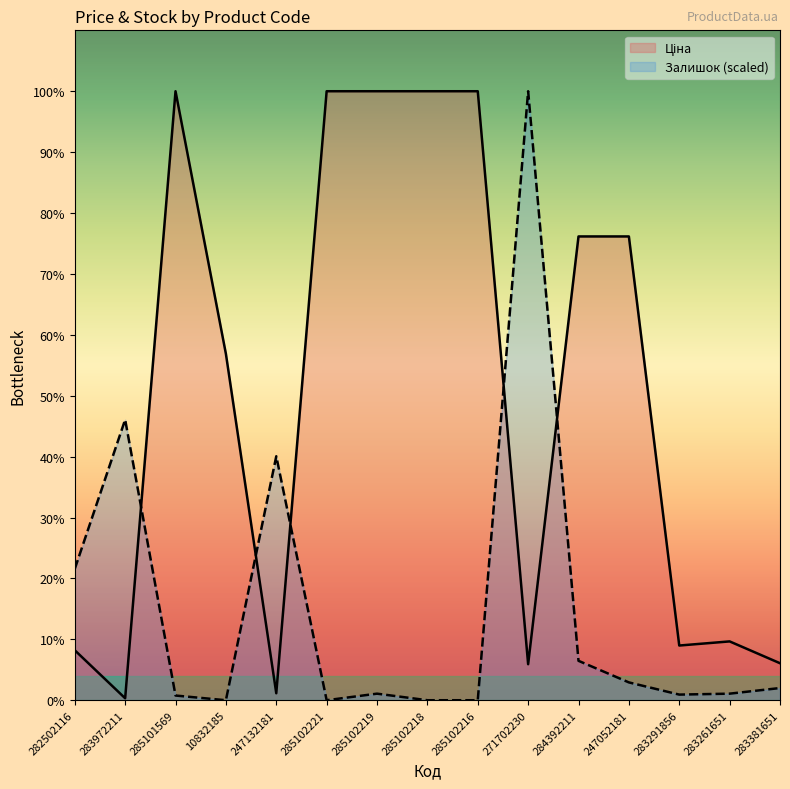

Rank the series by their average value, from lowest to highest.

Залишок, Ціна